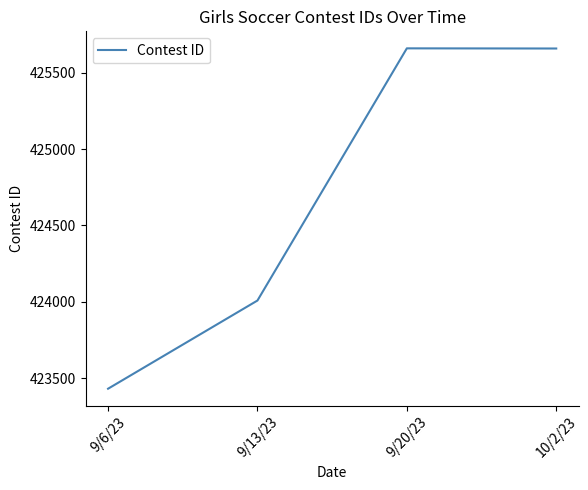

The value at 10/2/23 is 623151. True or false?

False